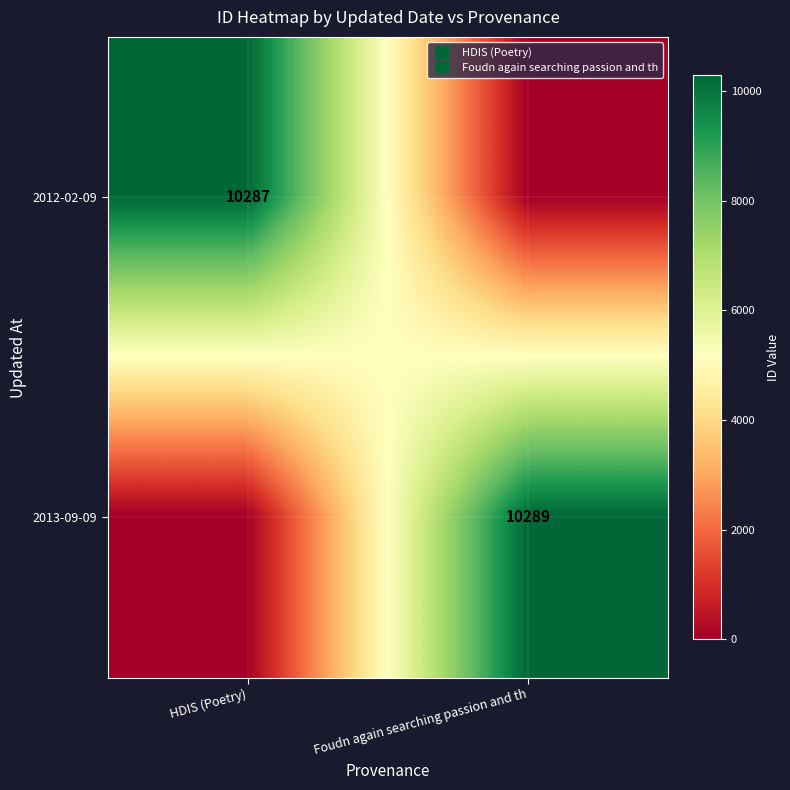

Is it true that 2012-02-09 equals 0 at Foudn again searching passion and th?

True